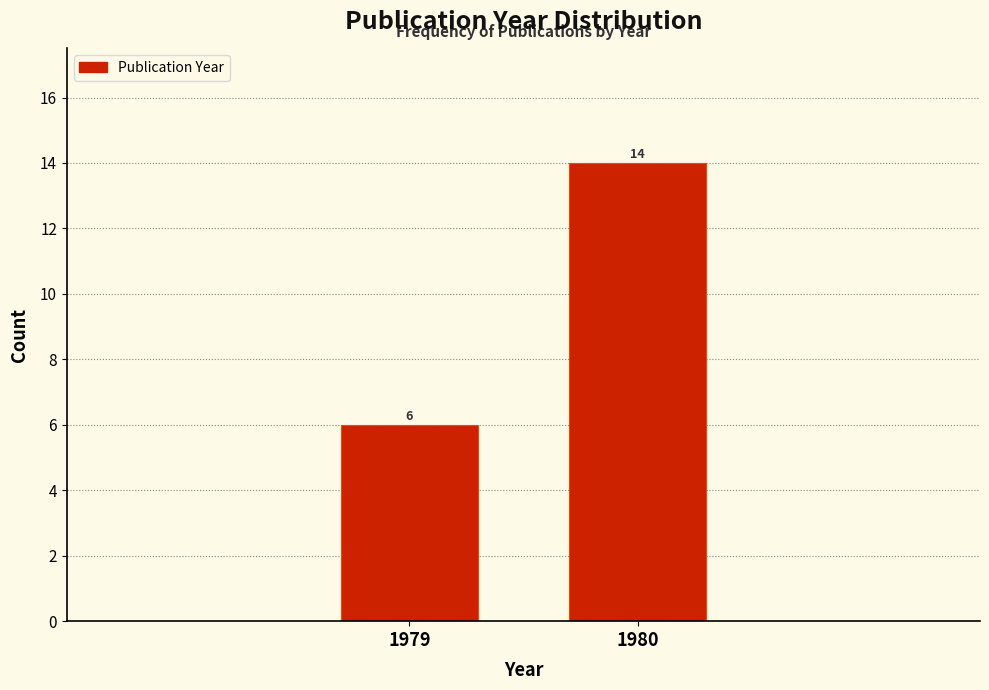

Reading left to right, list all the values displayed in this chart.

6	14